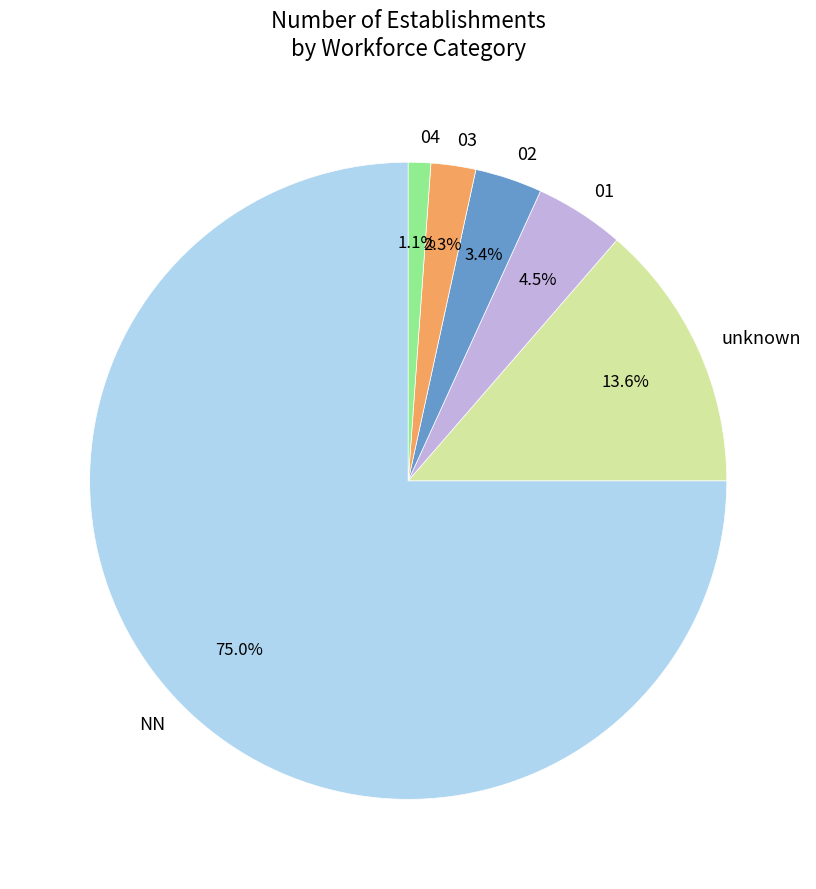

What percentage do 01 and 03 together represent?

6.8%